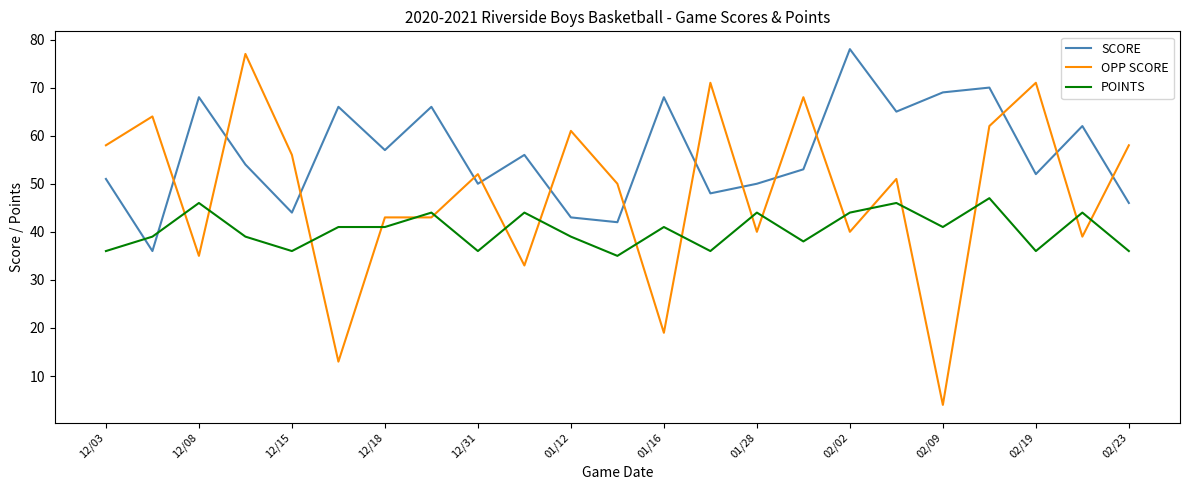

Which series has the largest total across all categories?

SCORE